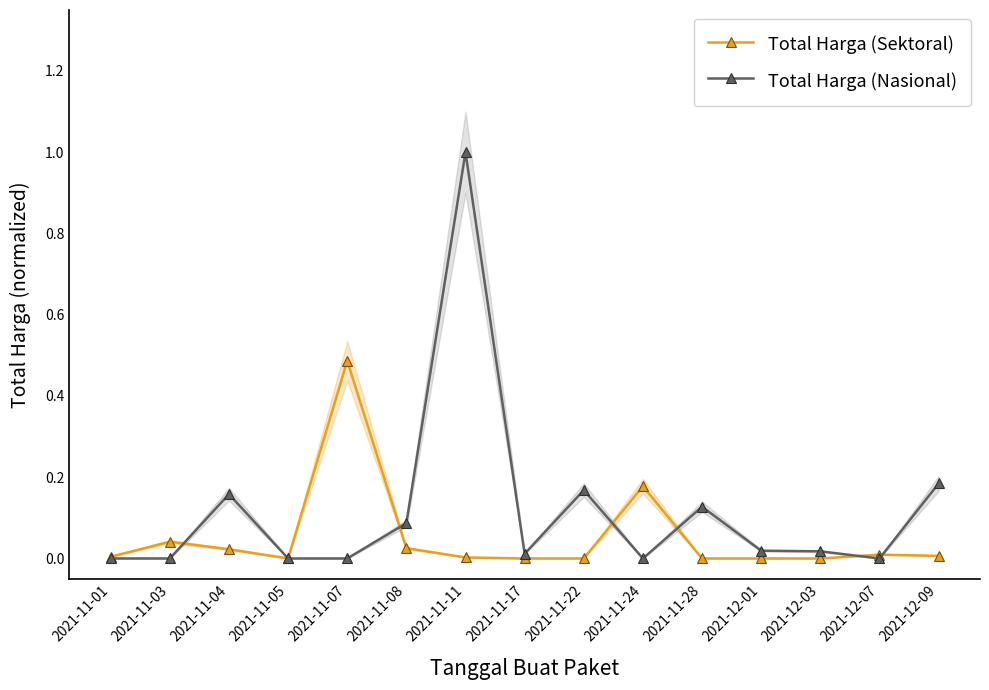

At which category is the sum across all series the highest?

2021-11-11